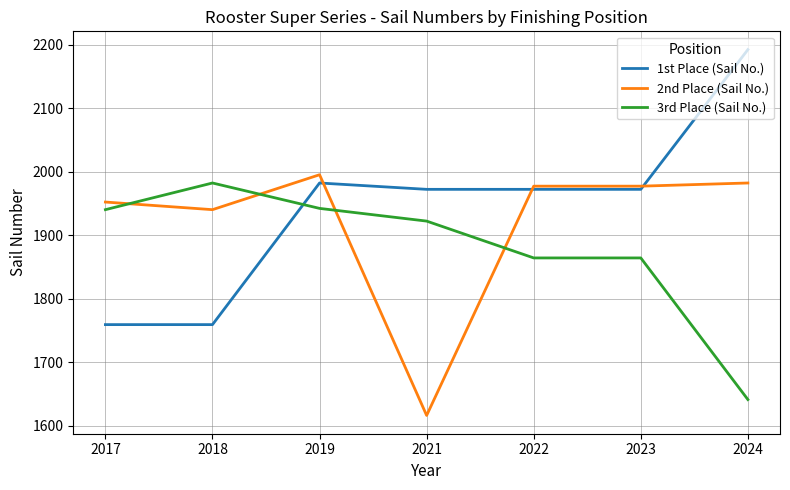

Is it true that 3rd Place (Sail No.) equals 1940 at 2017?

True